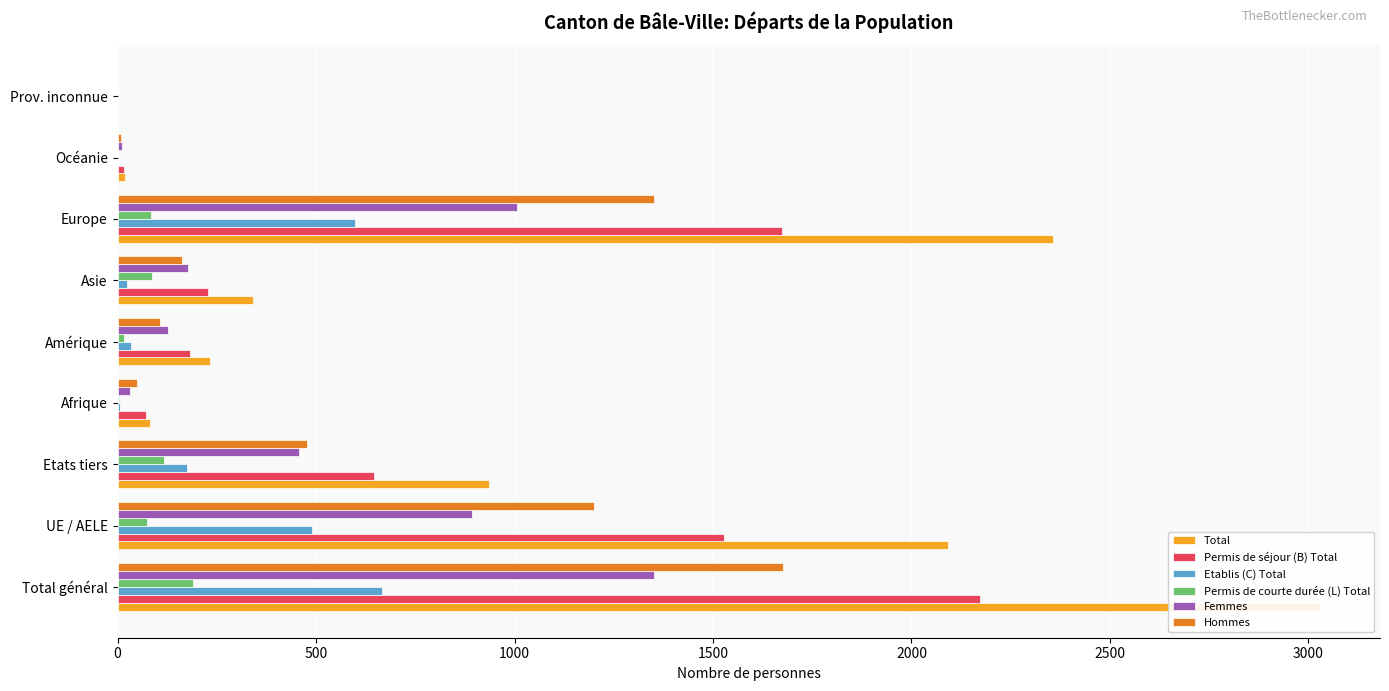

How many data points in Femmes are above 178?

4